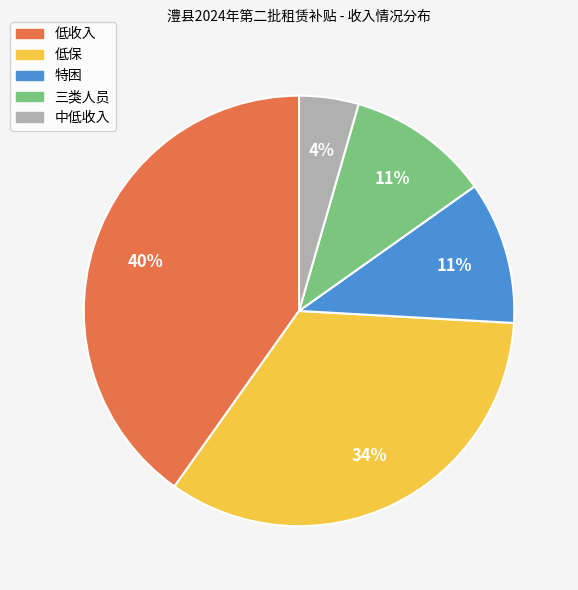

Which has a higher value, 低收入 or 中低收入?

低收入